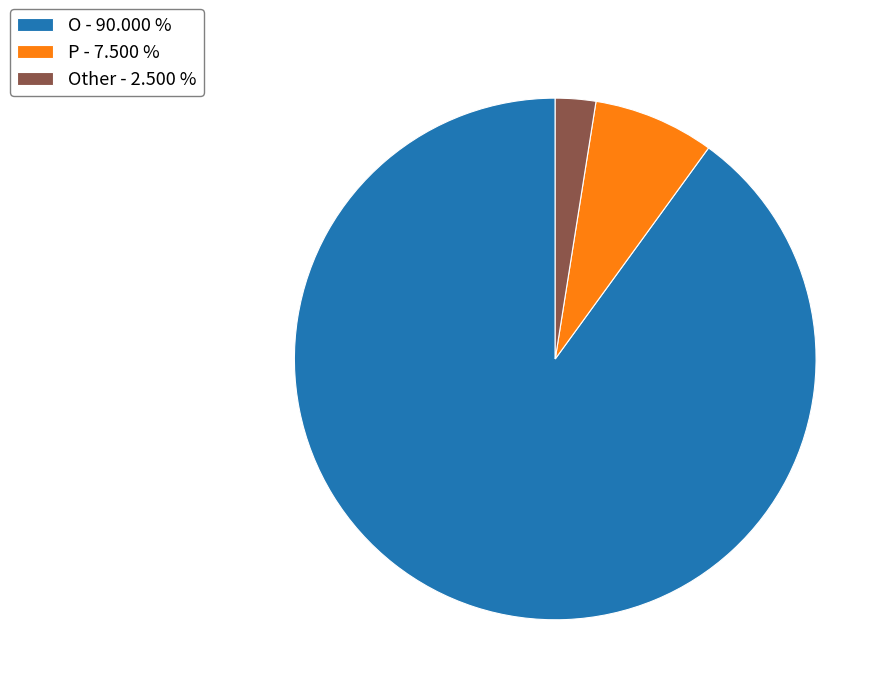

Do O - 90.000 % and P - 7.500 % together represent more than half of the pie?

Yes